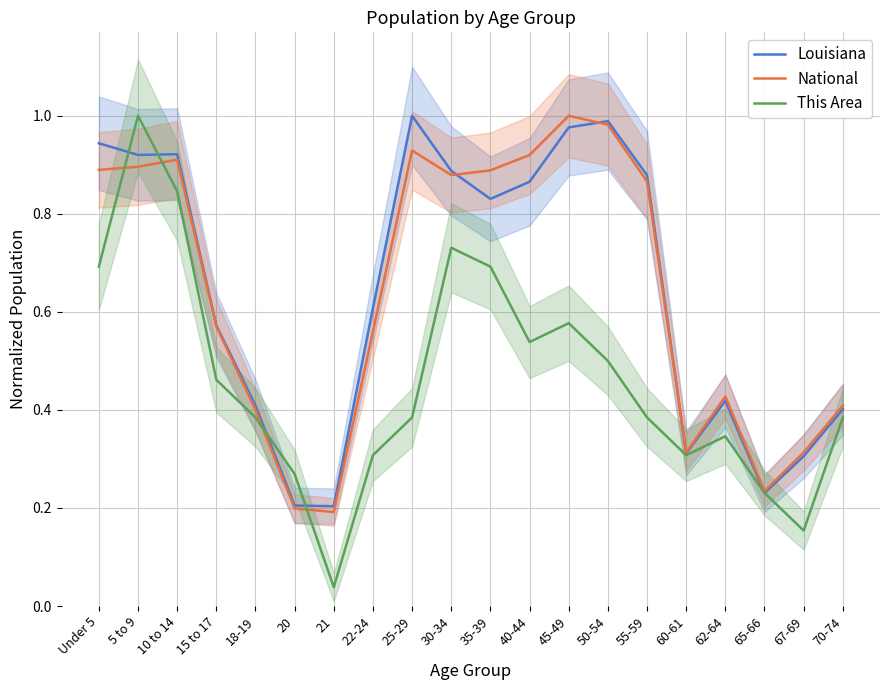

True or false: This Area and National intersect in this chart.

True